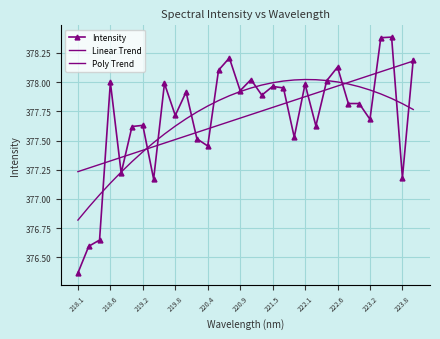

At which category does Poly Trend reach its first local peak?

222.1